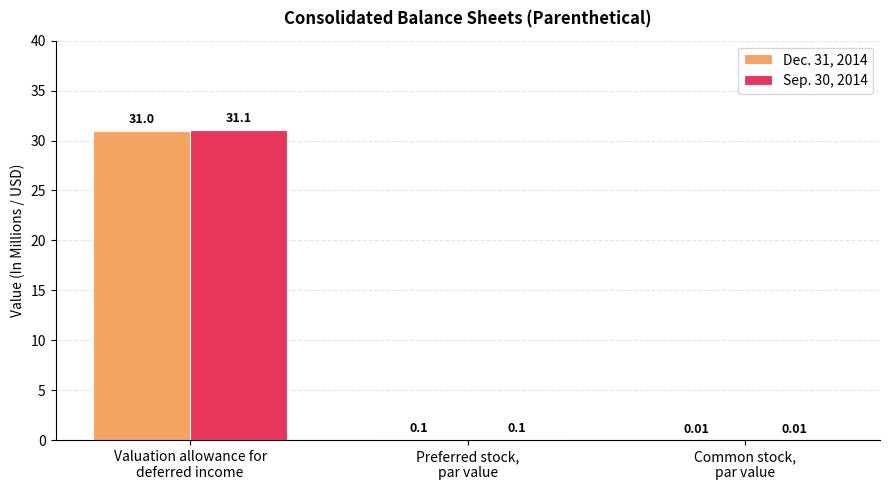

What is the average value of the Dec. 31, 2014 series?

10.4